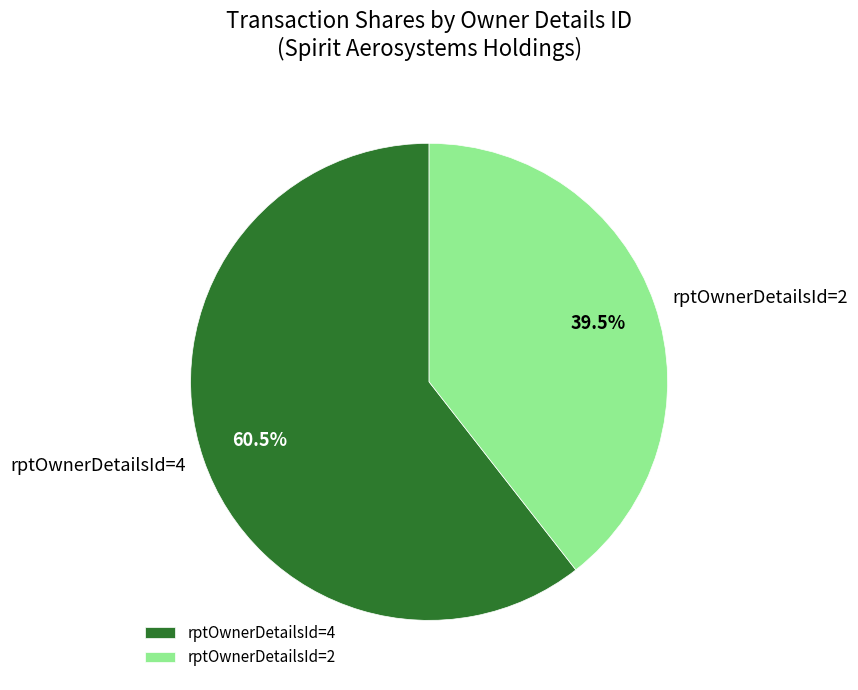

Does rptOwnerDetailsId=4 represent more than half of the total?

Yes